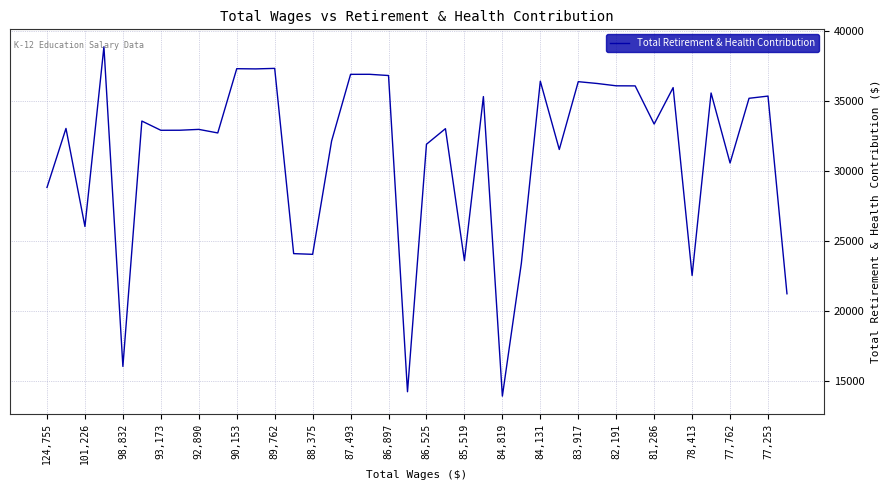

What is the difference between the maximum and minimum values?

25004